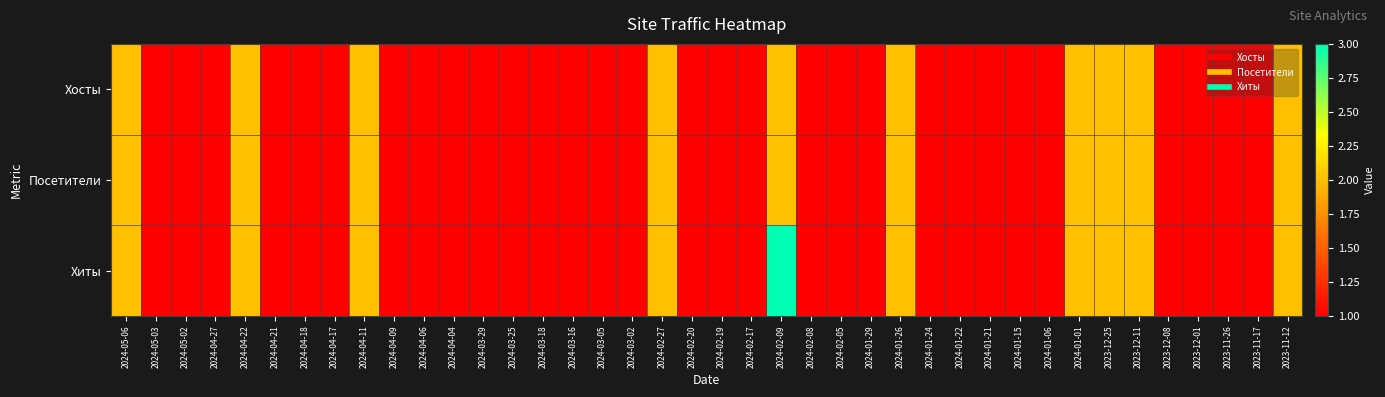

Between 2024-04-22 and 2024-03-02, which series saw the biggest shift?

Хосты